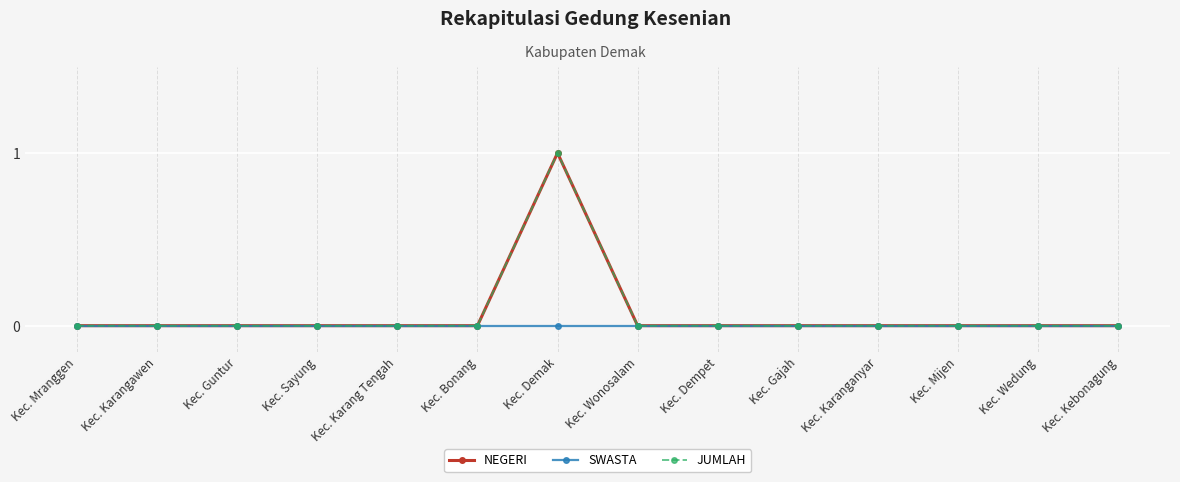

Where is NEGERI nearest to the value 0?

Kec. Mranggen